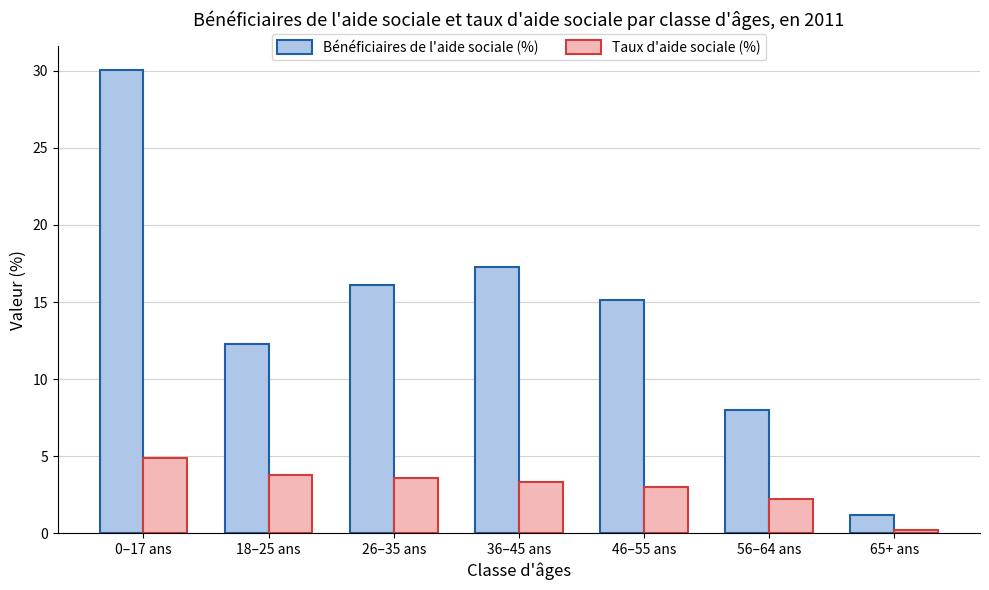

List the series in order of their overall mean, highest first.

Bénéficiaires de l'aide sociale (%), Taux d'aide sociale (%)